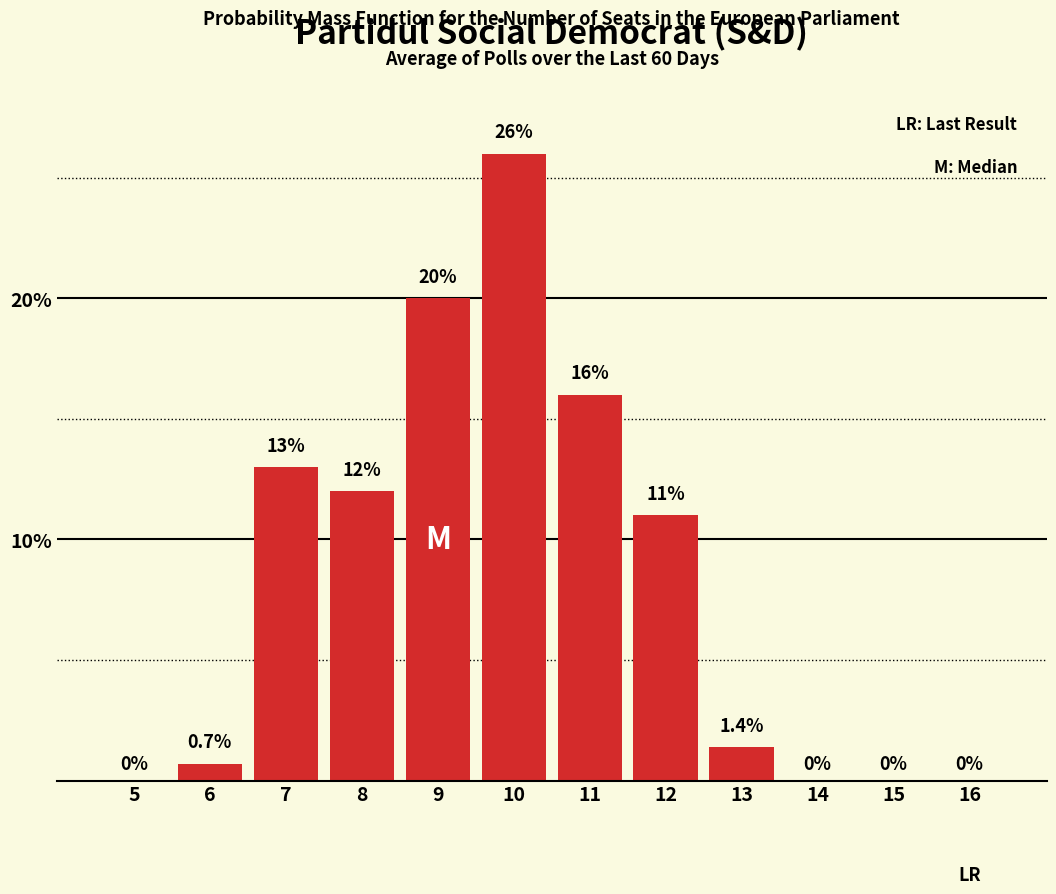

Reading left to right, what are all the values shown in this chart?

5=0.0	6=0.7	7=13.0	8=12.0	9=20.0	10=26.0	11=16.0	12=11.0	13=1.4	14=0.0	15=0.0	16=0.0